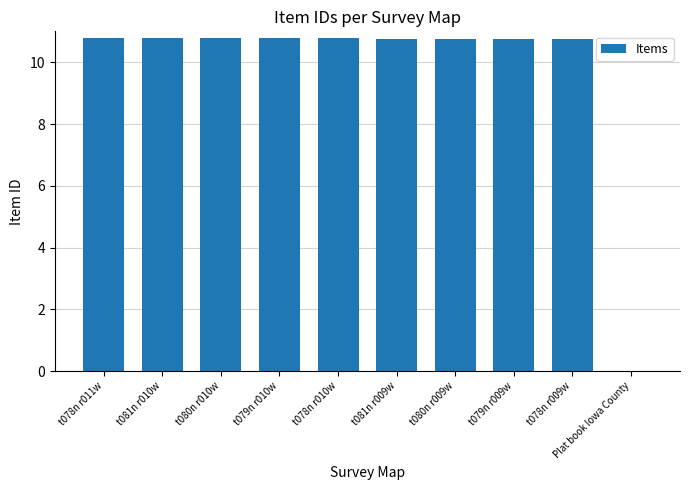

At which label is the value closest to 5?

Plat book Iowa County